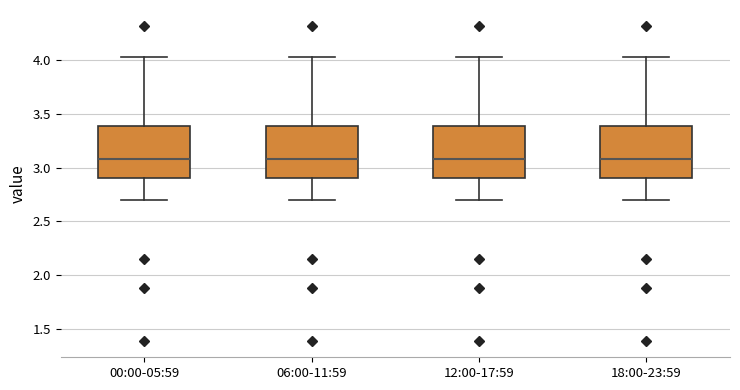

Reading left to right, read every box against the y-axis: the position of its median line, the range the box covers, and the ends of its whiskers. The values are not printed on the chart, so give them approximately, as read against the axis.

00:00-05:59: median 3.10, box 2.90 to 3.40, whiskers 2.70 to 4.05
06:00-11:59: median 3.10, box 2.90 to 3.40, whiskers 2.70 to 4.05
12:00-17:59: median 3.10, box 2.90 to 3.40, whiskers 2.70 to 4.05
18:00-23:59: median 3.10, box 2.90 to 3.40, whiskers 2.70 to 4.05